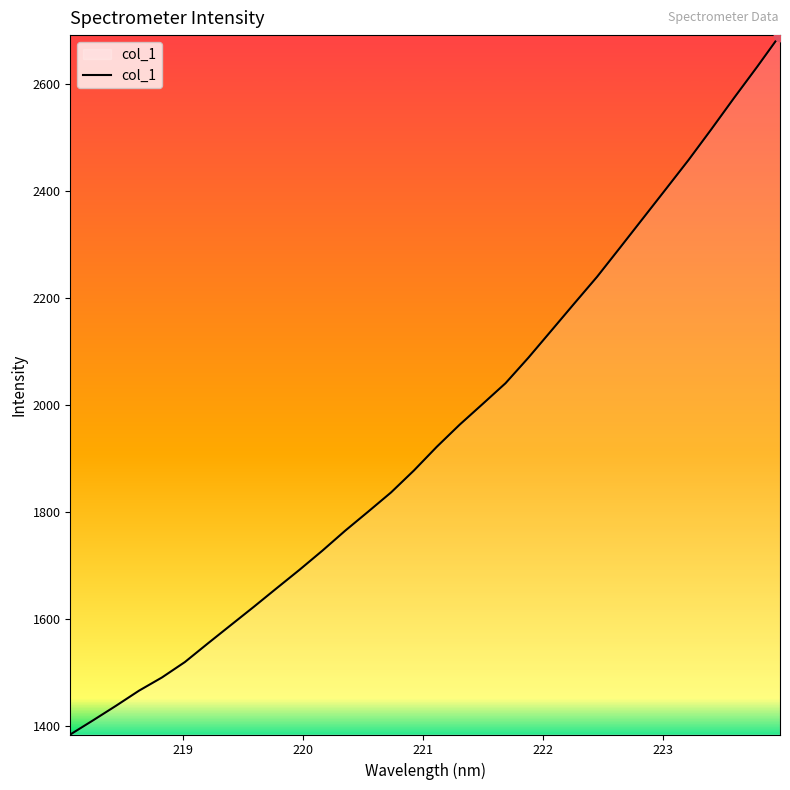

What is the difference between the maximum and minimum values?

1306.1